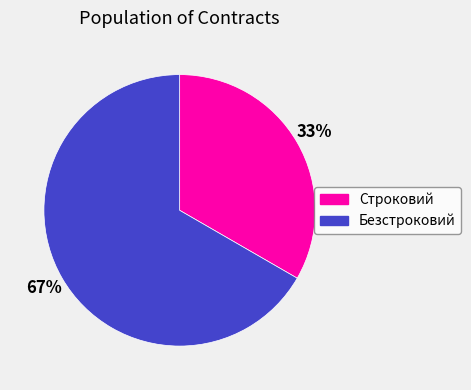

Combined, do Безстроковий and Строковий account for over 50%?

Yes